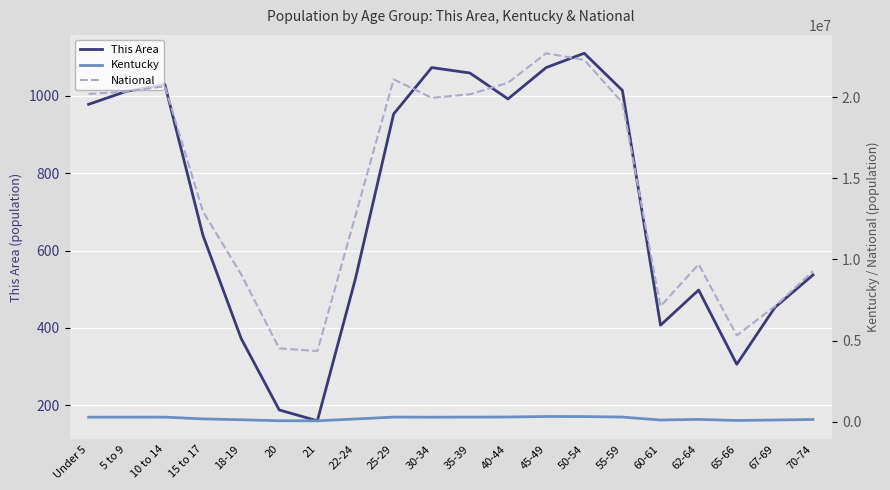

What is the value of the National point at the 3rd from the left?

20677194